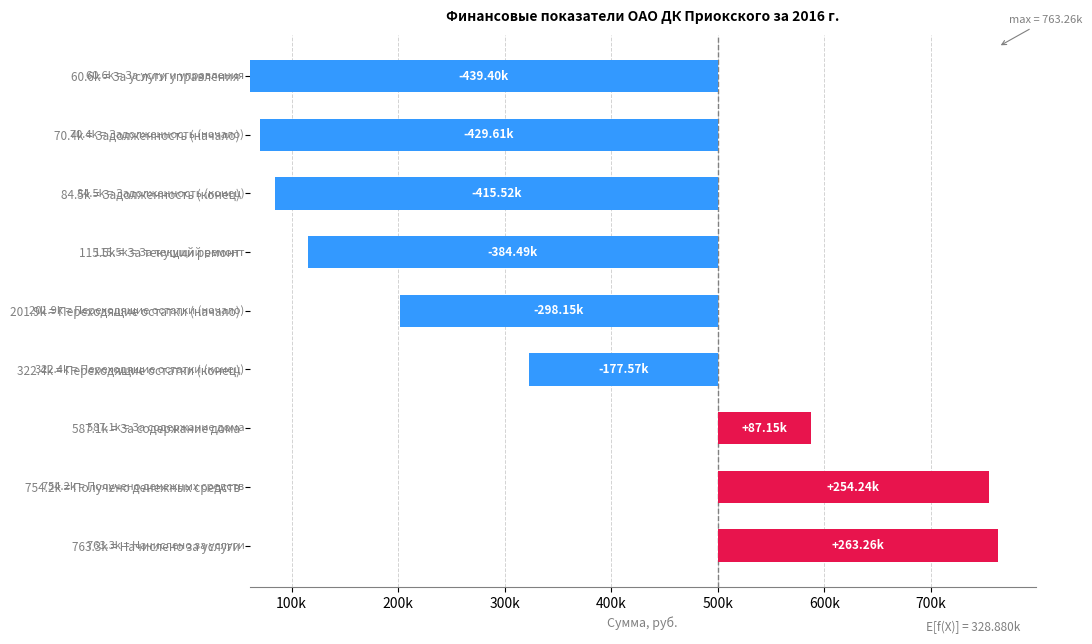

The value at Задолженность (начало) is 70389.2. True or false?

True